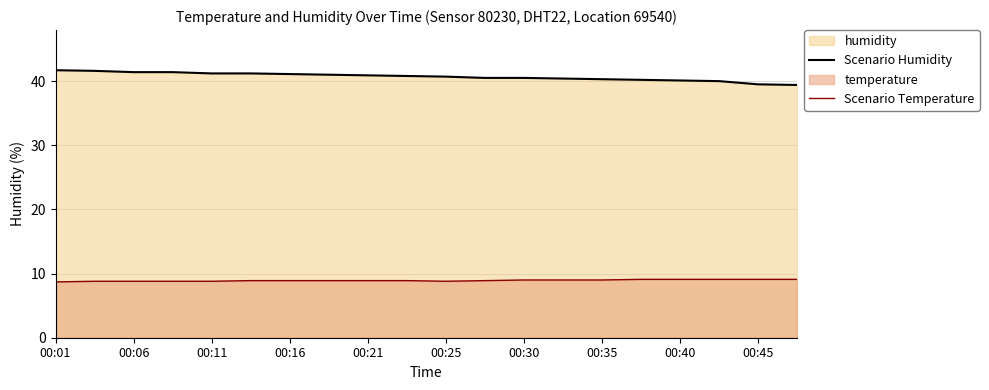

True or false: Scenario Temperature has a value of 6.0 at 15.

False